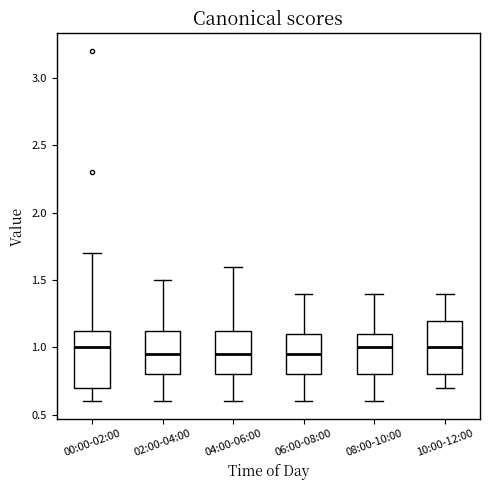

Where does the upper whisker of the box for 00:00-02:00 end on the y-axis? The values are not printed on the chart, so give them approximately, as read against the axis.

1.70